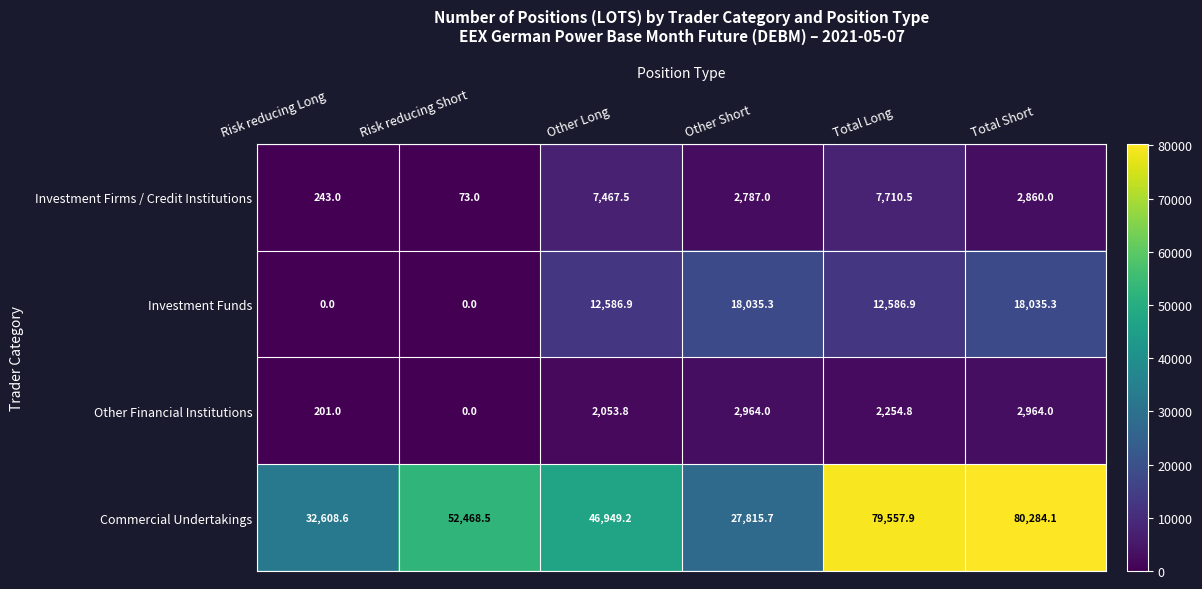

Rank the series at Risk reducing Long from lowest to highest value.

Investment Funds, Other Financial Institutions, Investment Firms / Credit Institutions, Commercial Undertakings